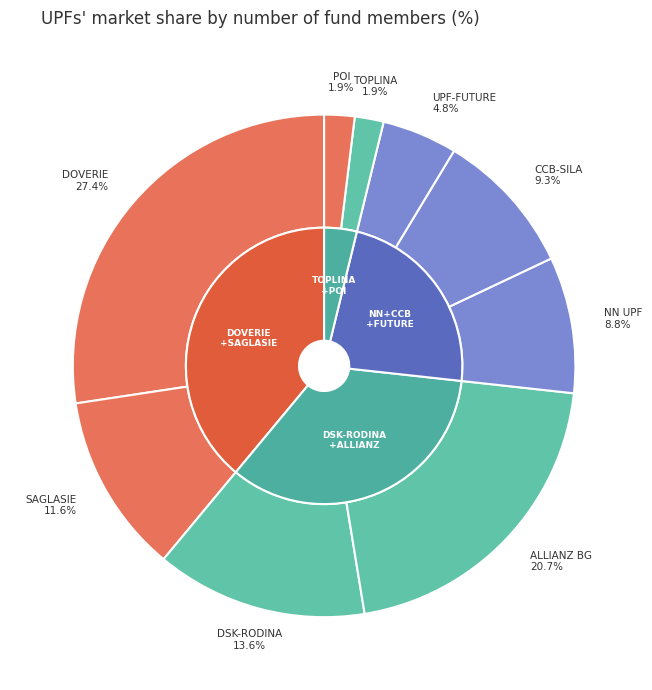

Which category has the smallest portion of the pie?

UPF "TOPLINA"